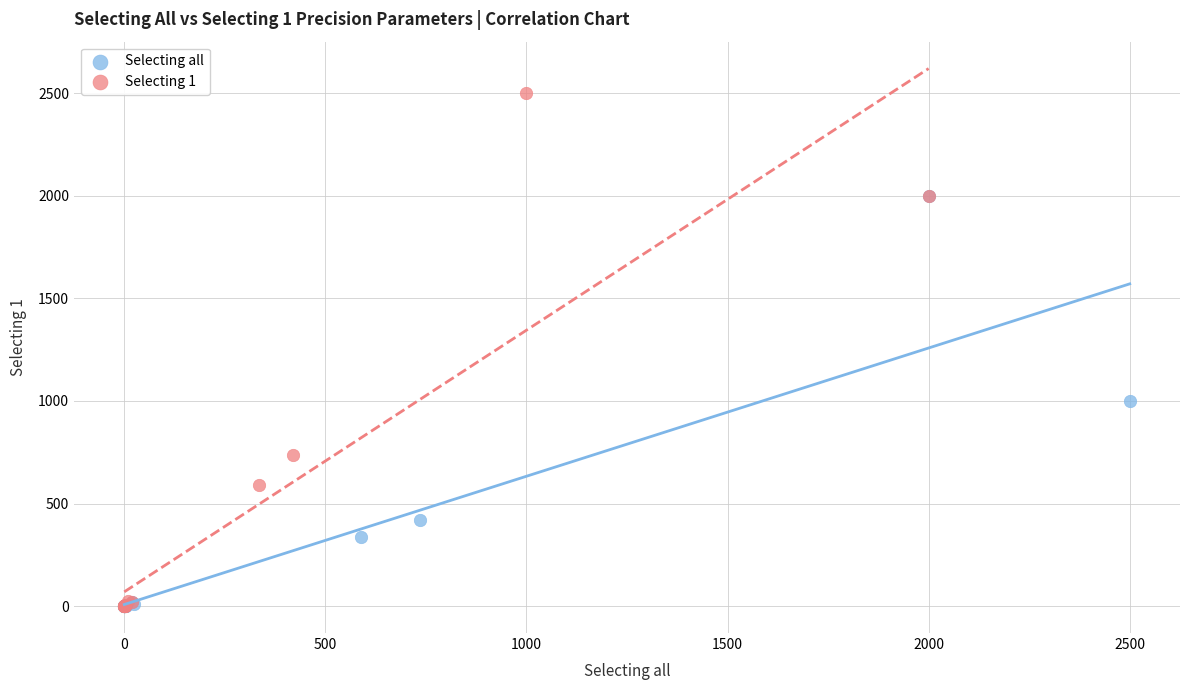

Which series reaches the maximum Y coordinate?

Selecting 1